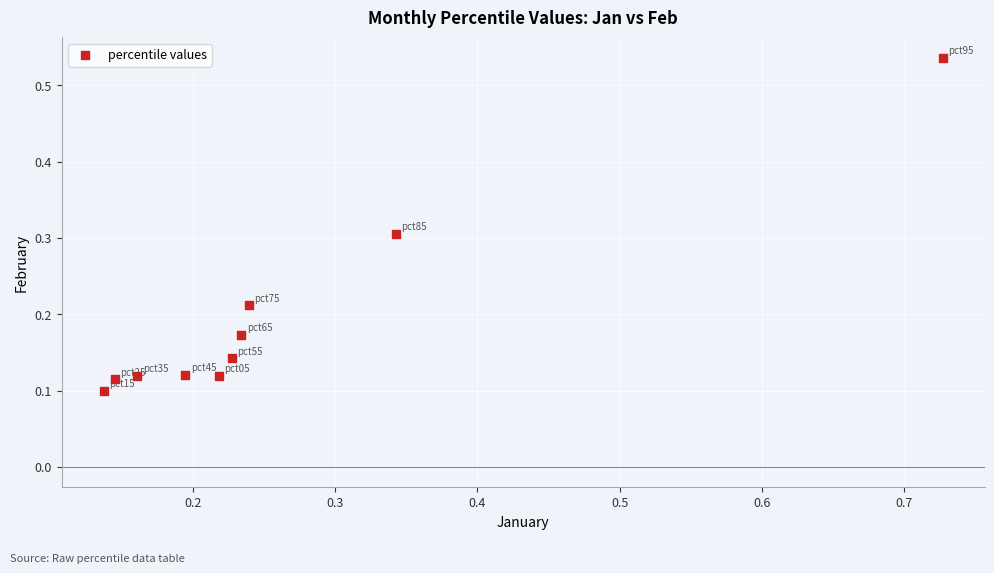

What is the range of Y values (max minus min)?

0.4